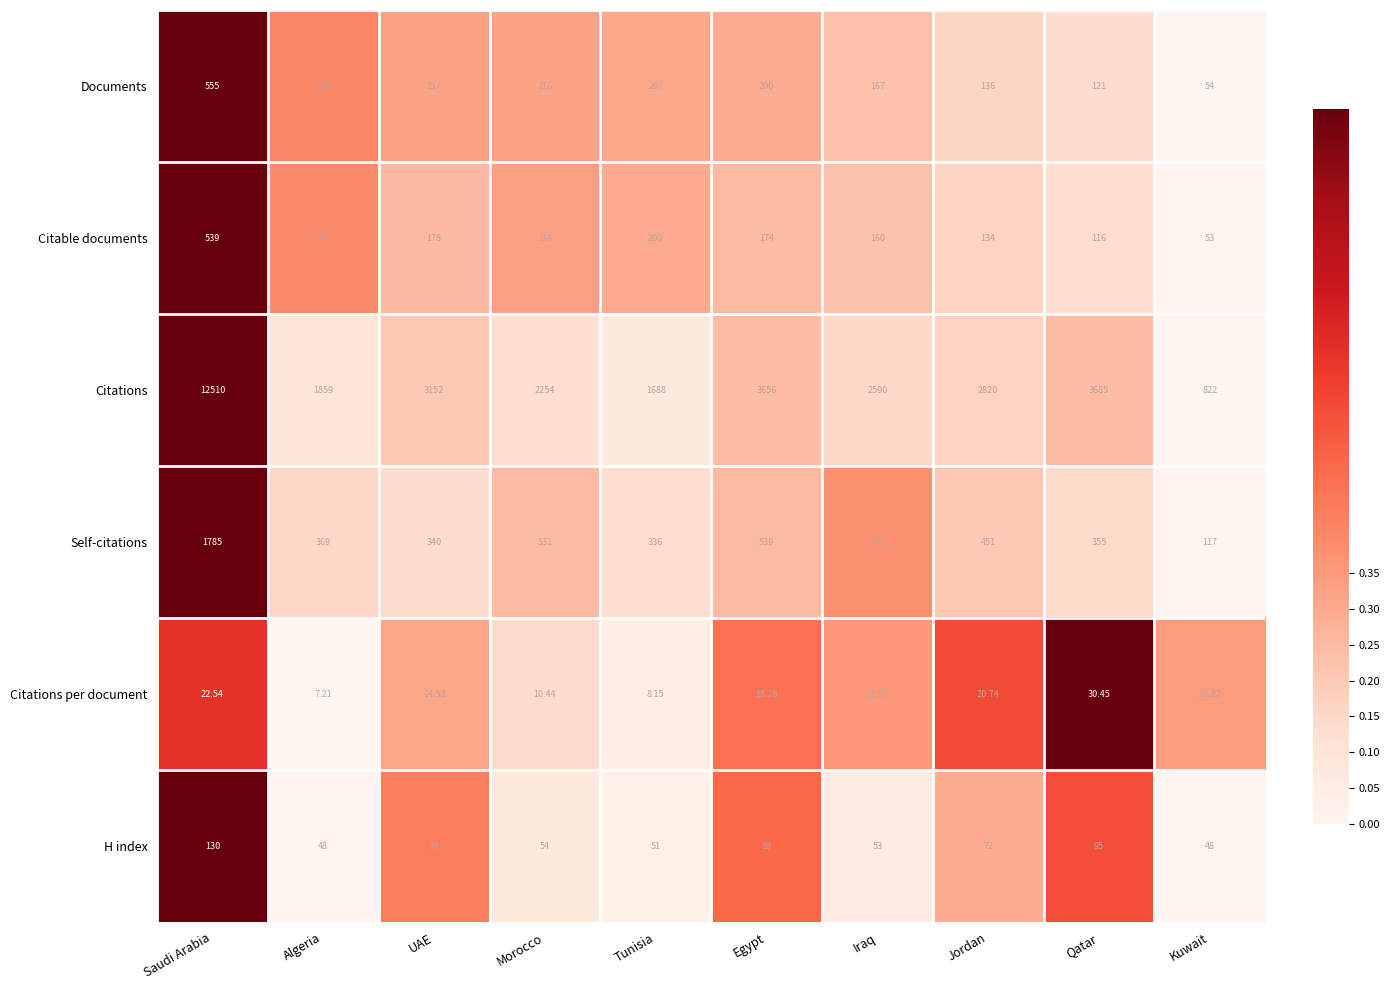

At which label does Citations per document first exceed 15?

Saudi Arabia